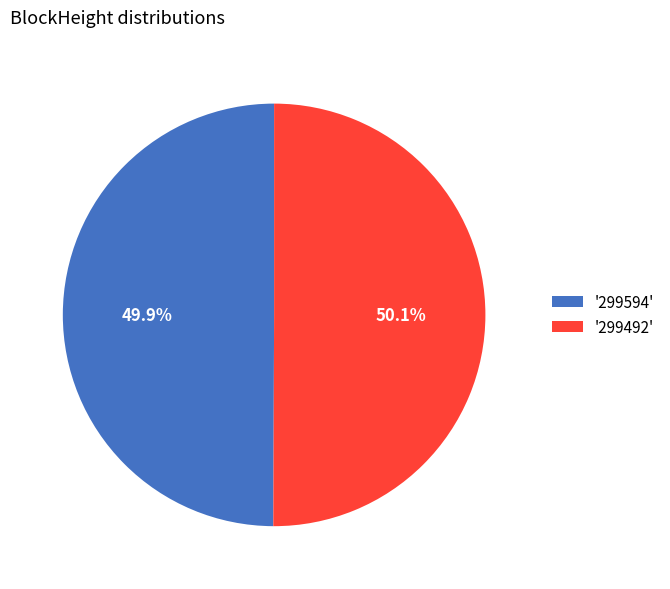

What percentage do '299594' and '299492' together represent?

100.0%